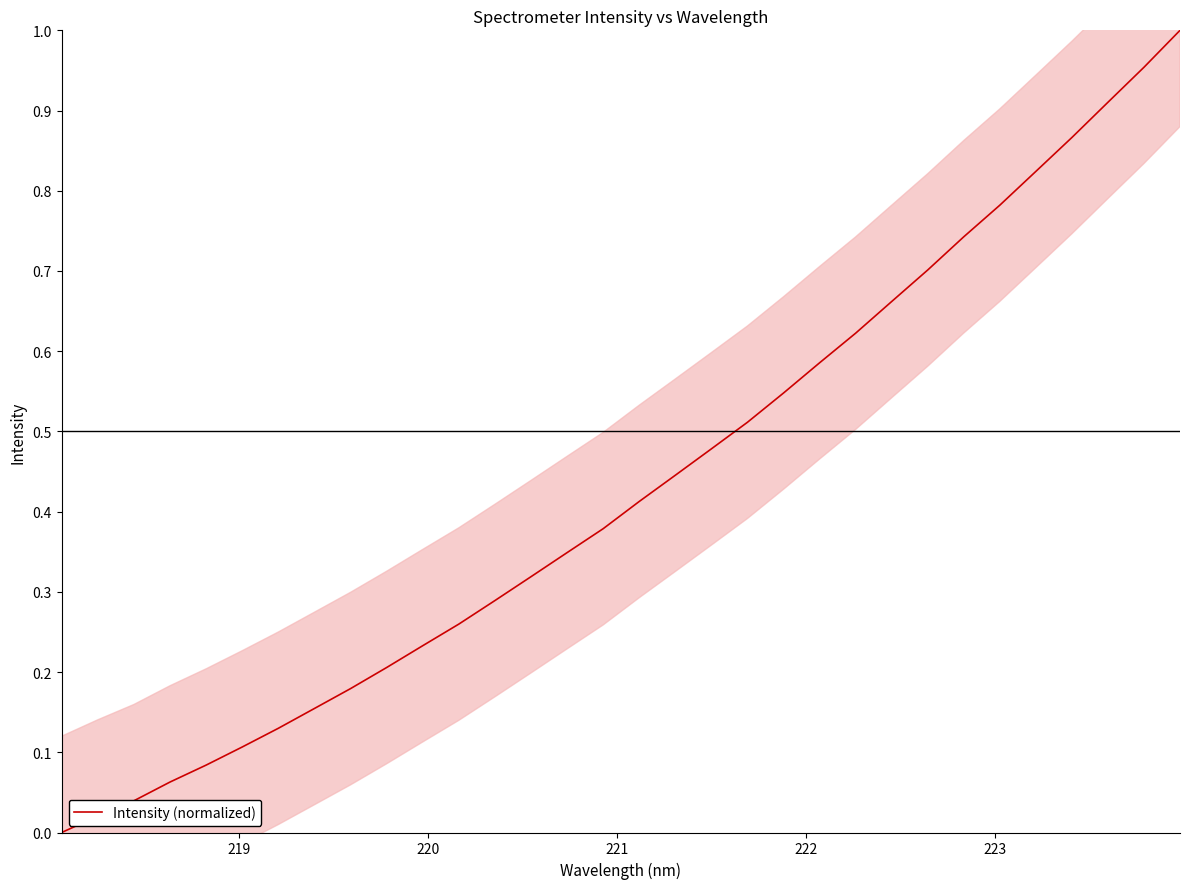

How many values are above zero?

31